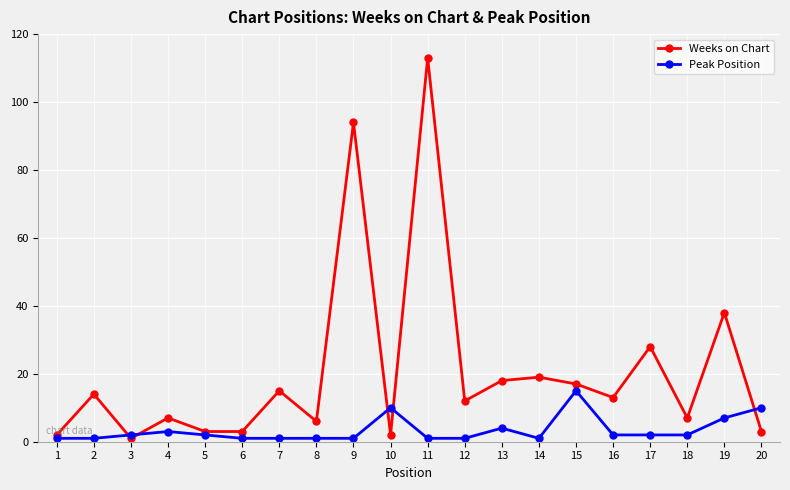

Which series has the widest spread of values?

Weeks on Chart